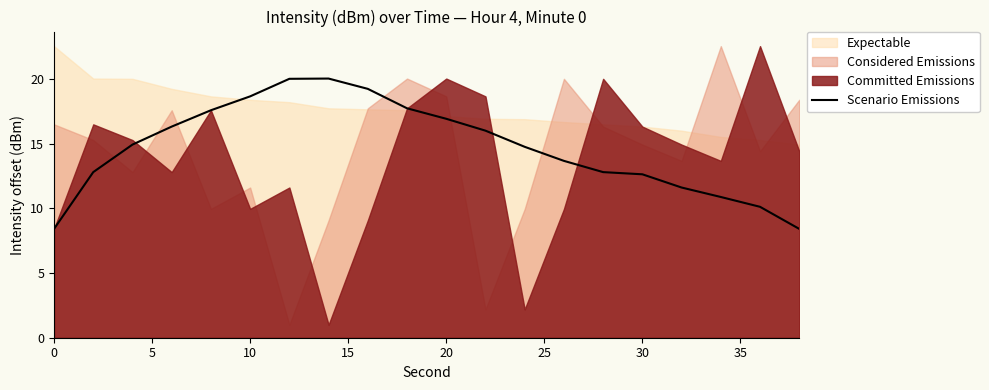

True or false: Scenario Emissions has a value of 21.5 at 30.

False